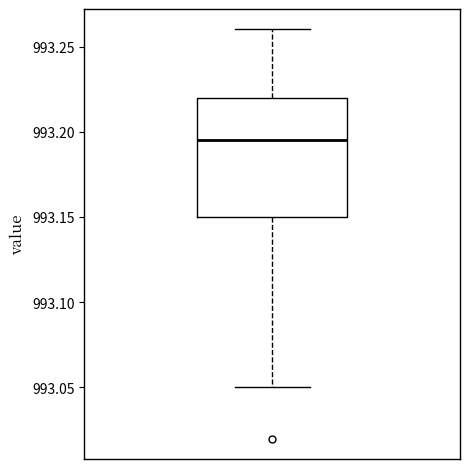

Transcribe this box plot: give where the median line is, the range the box spans, and where the two whiskers end, as read against the y-axis. The values are not printed on the chart, so give them approximately, as read against the axis.

median 993.195, box 993.150 to 993.220, whiskers 993.050 to 993.260